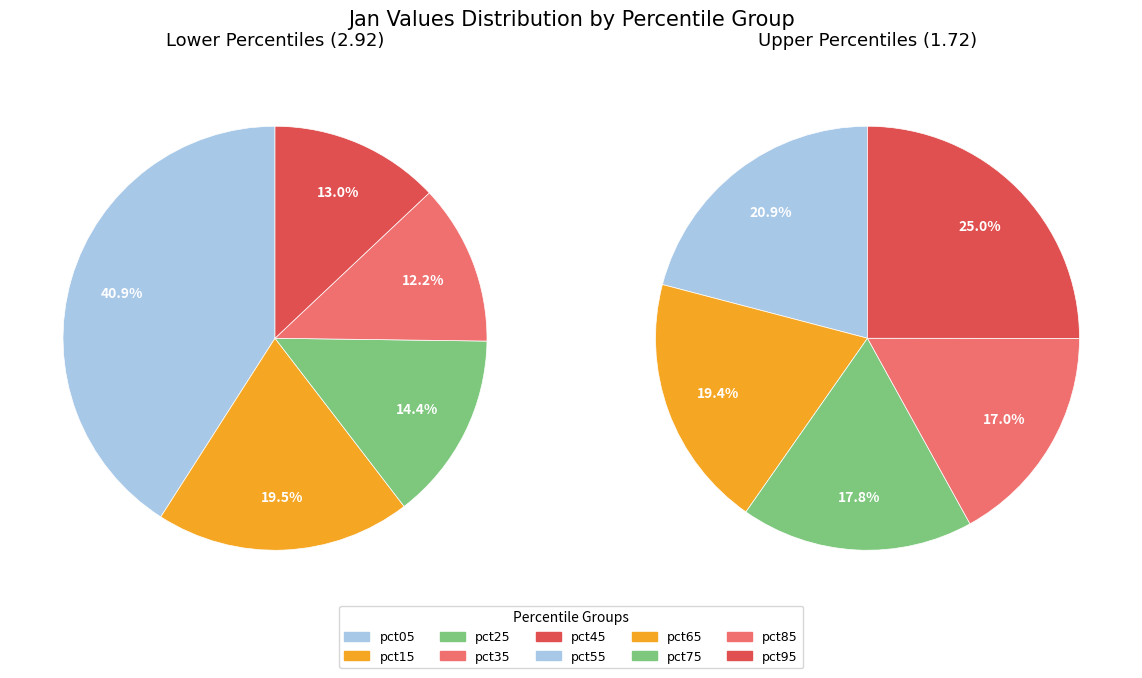

To the nearest percent, what portion does pct05 represent?

26%